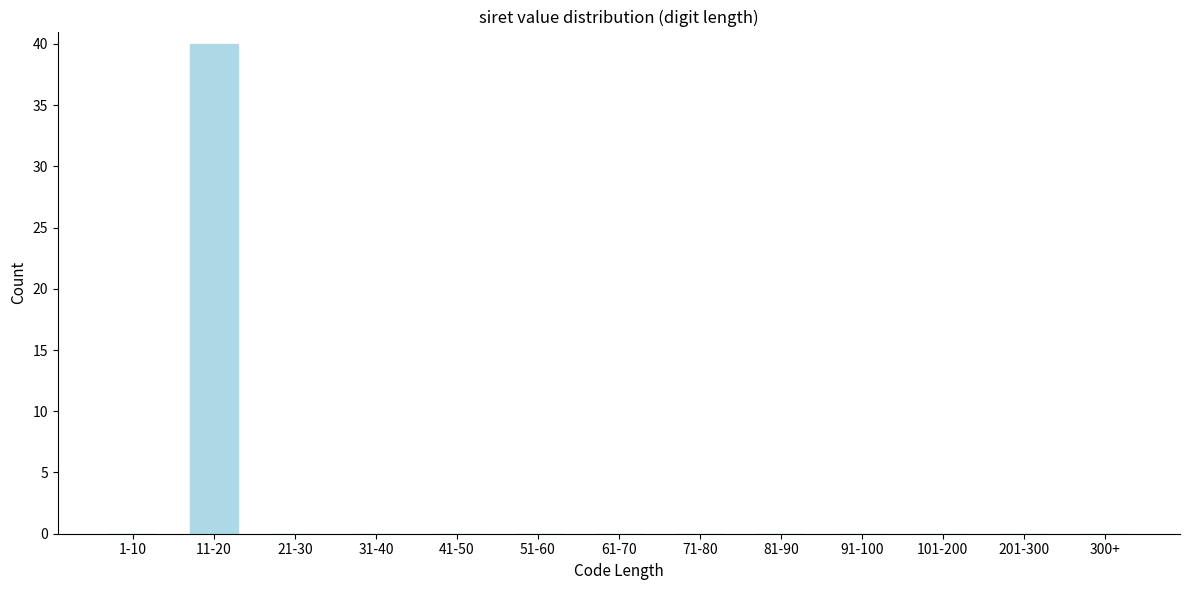

Reading left to right, transcribe all the data shown in this chart.

1-10=0	11-20=40	21-30=0	31-40=0	41-50=0	51-60=0	61-70=0	71-80=0	81-90=0	91-100=0	101-200=0	201-300=0	300+=0